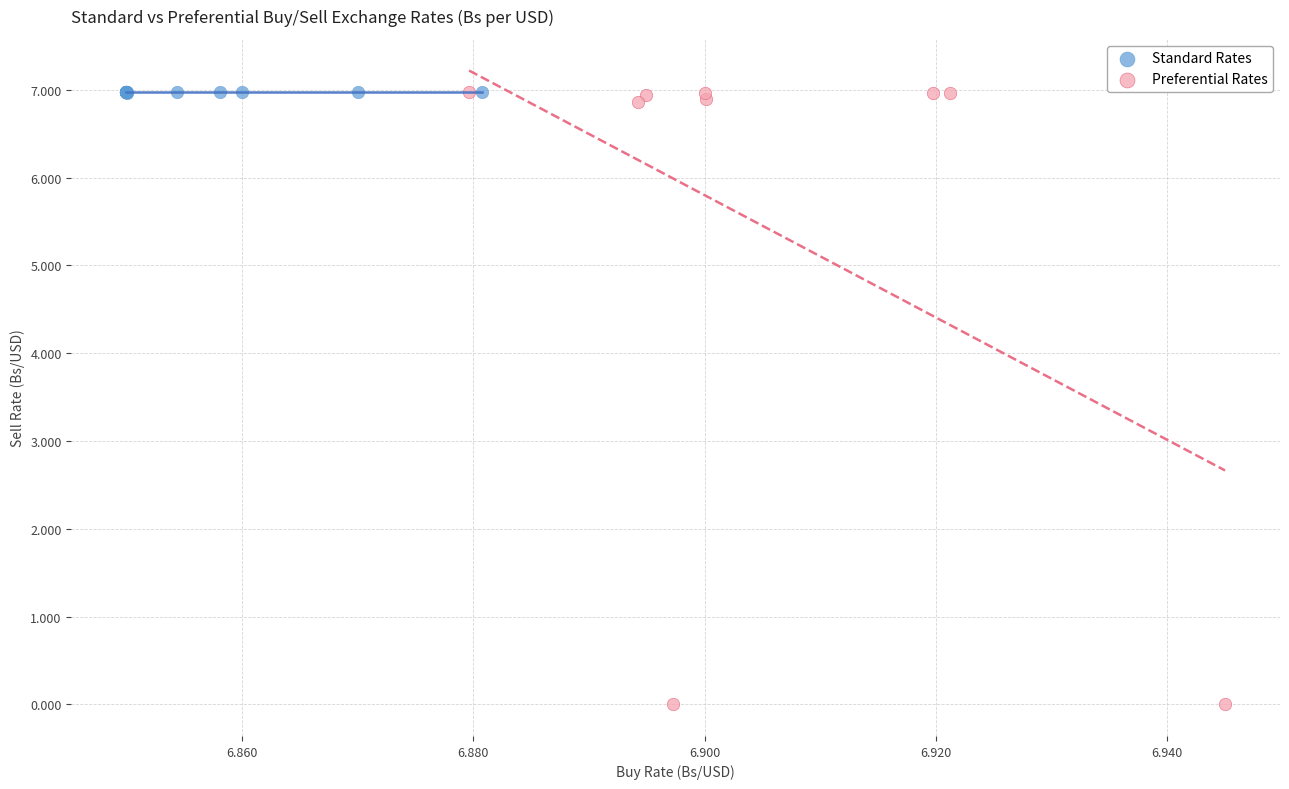

Which series contains the lowest Y value?

Preferential Rates